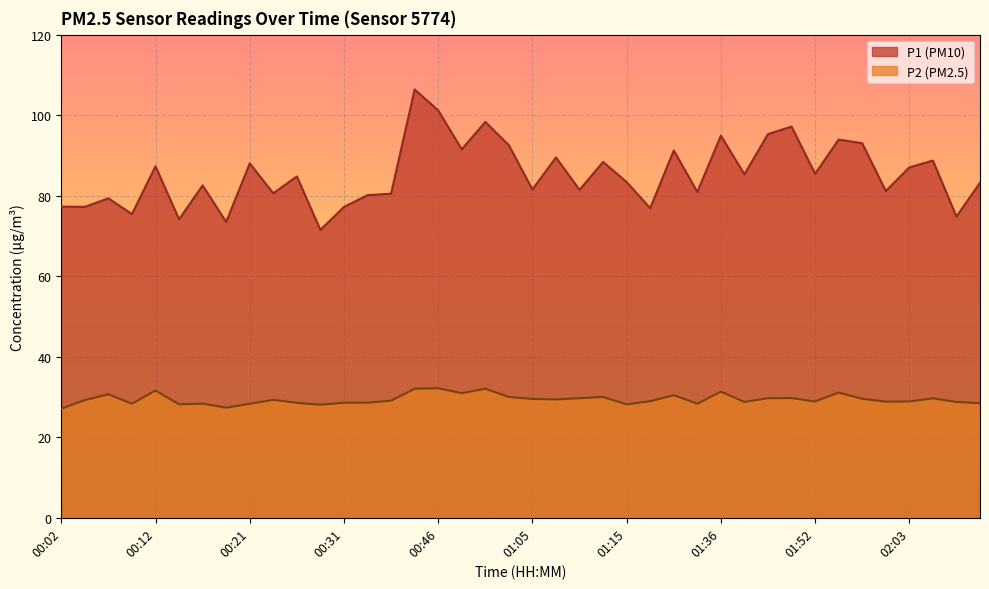

Which series has the largest total across all categories?

P1 (PM10)